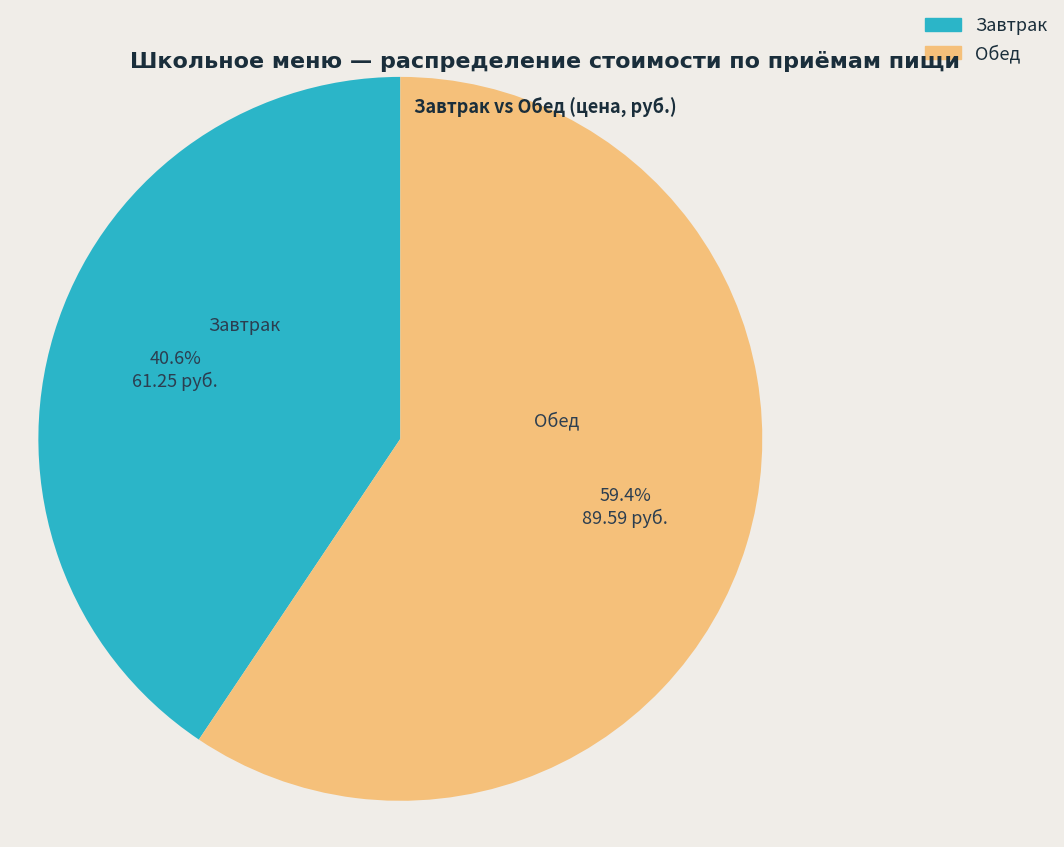

Which has a higher value, Завтрак or Обед?

Обед